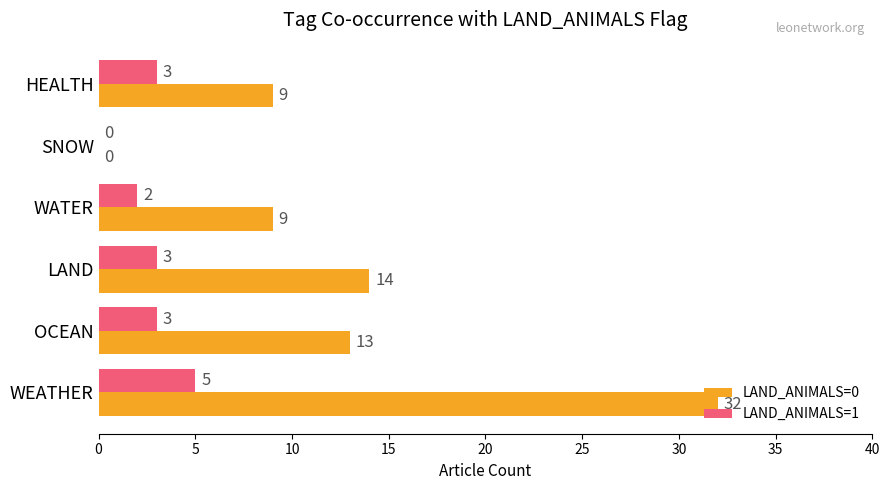

At which label is LAND_ANIMALS=0 closest to 16?

LAND